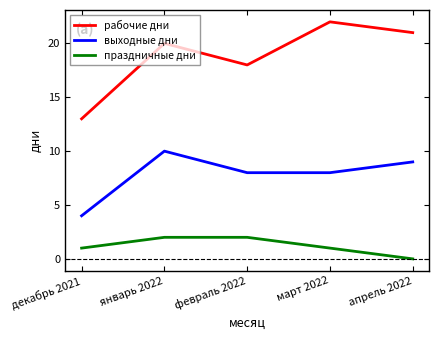

List the labels in order of рабочие дни value, smallest first.

декабрь 2021, февраль 2022, январь 2022, апрель 2022, март 2022